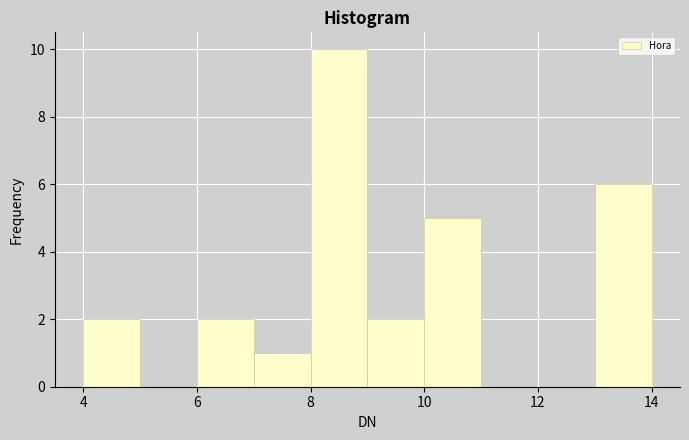

Which range on the x-axis has the tallest bar?

8 to 9